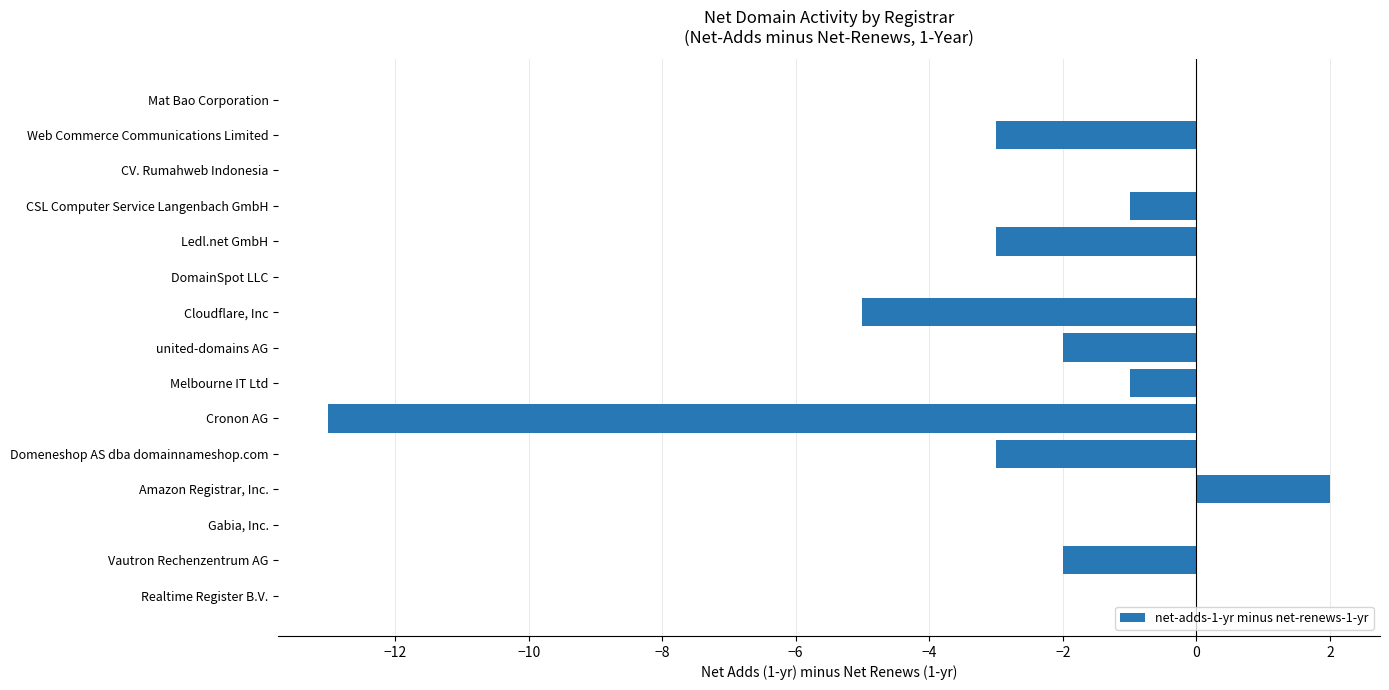

What is the sum of all values?

-31